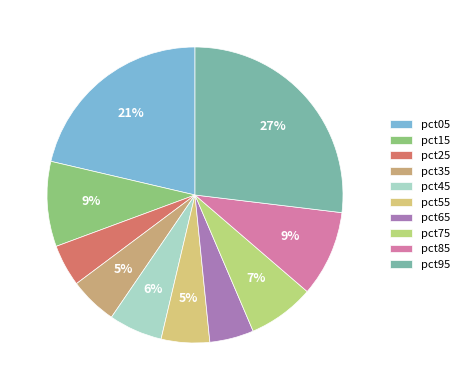

To the nearest percent, what percentage of the pie is pct55?

5%